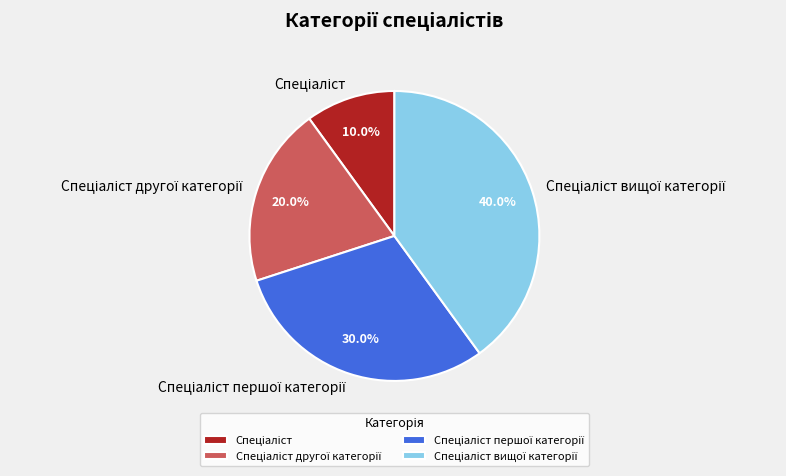

How many slices are in this pie chart?

4